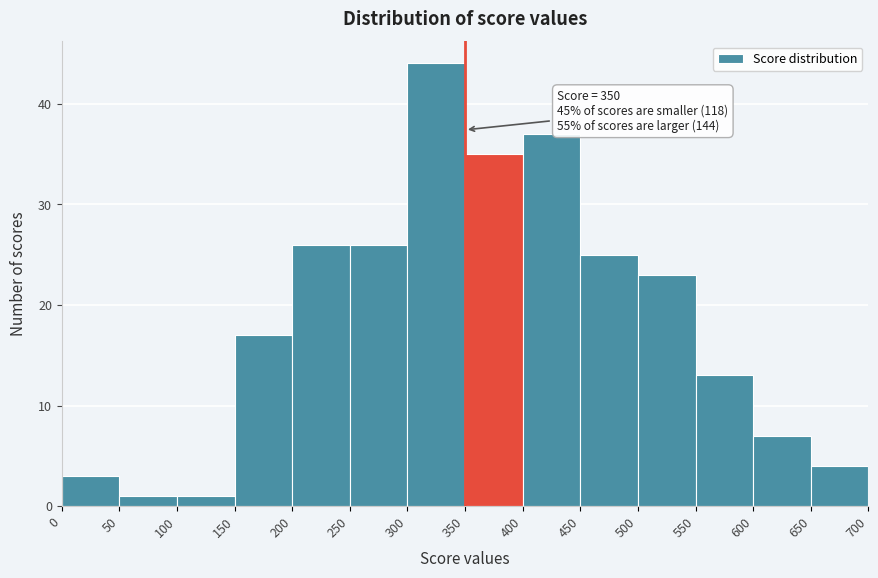

Which range on the x-axis has the tallest bar?

300 to 350